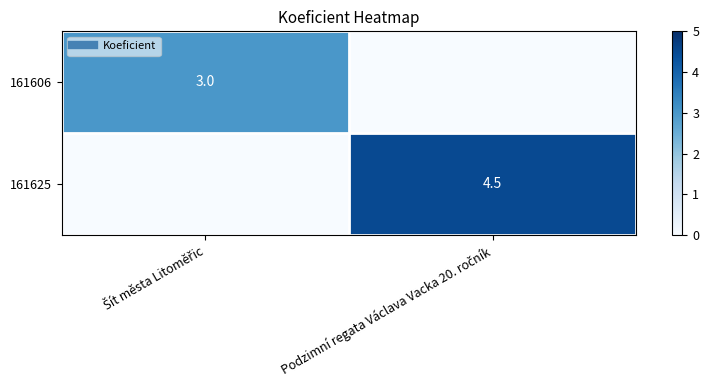

At which label does 161625 first exceed 4?

Podzimní regata Václava Vacka 20. ročník